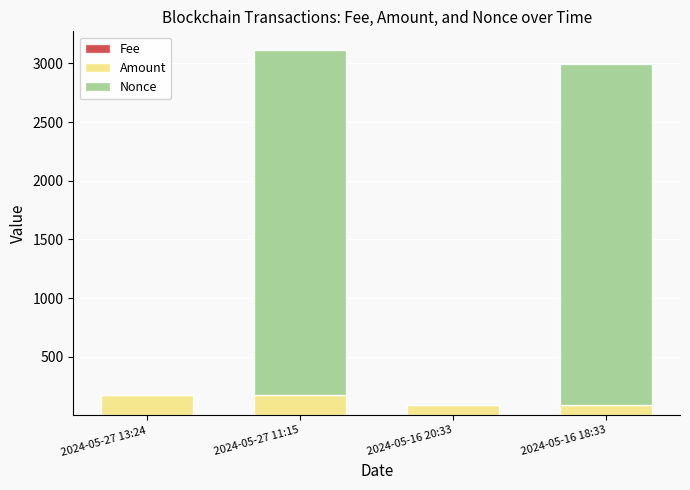

Rank the series at 2024-05-16 18:33 from lowest to highest value.

Fee, Amount, Nonce